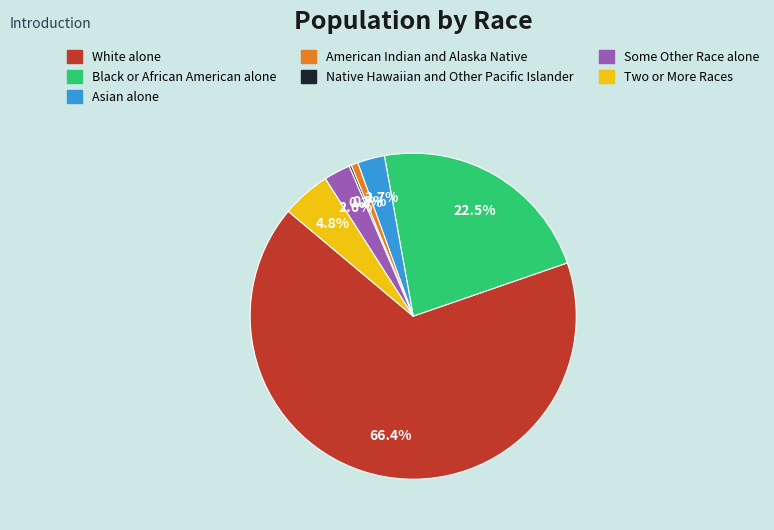

Between White alone and Two or More Races, which is larger?

White alone